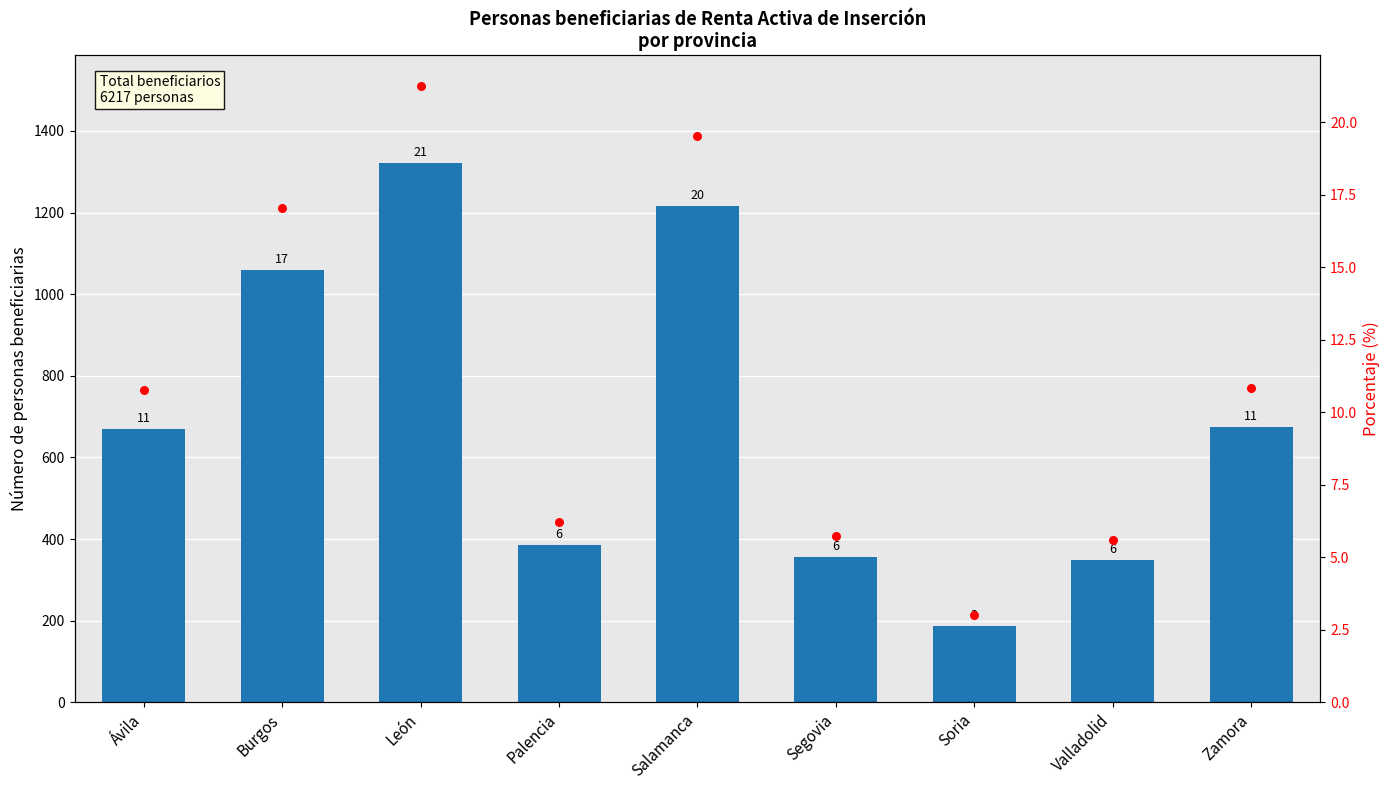

Which series has the largest total across all categories?

TOTAL